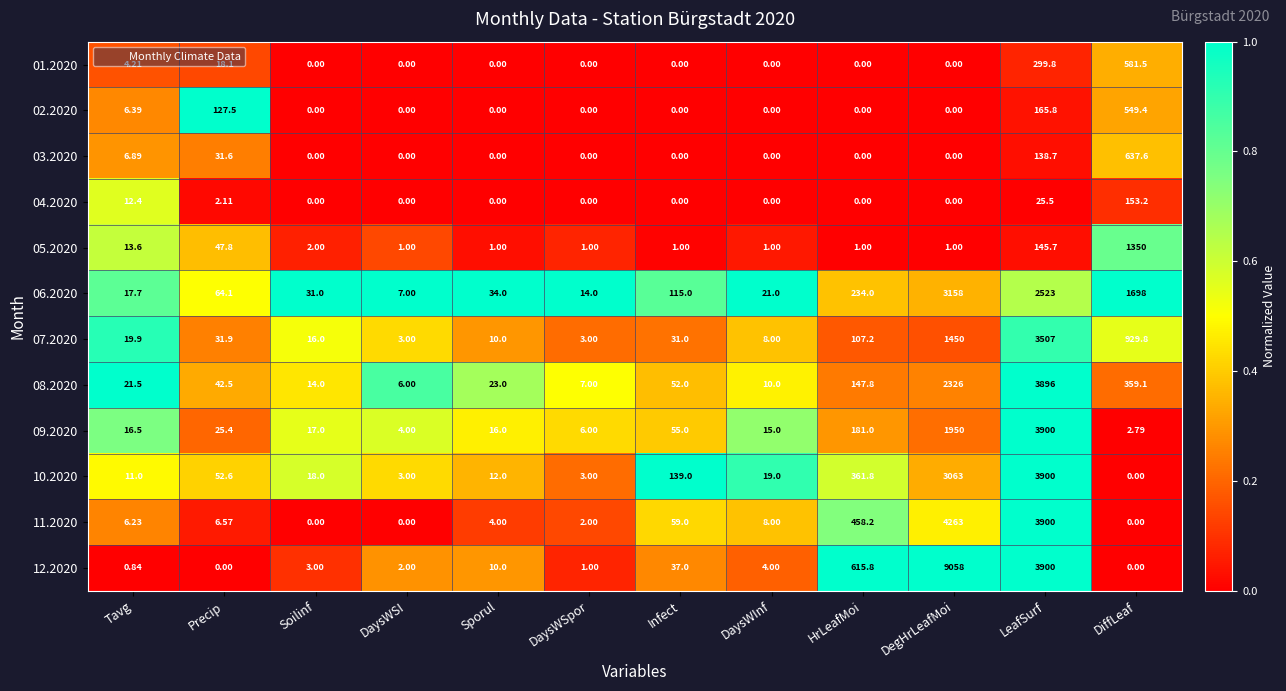

How many data points does each series have?

12